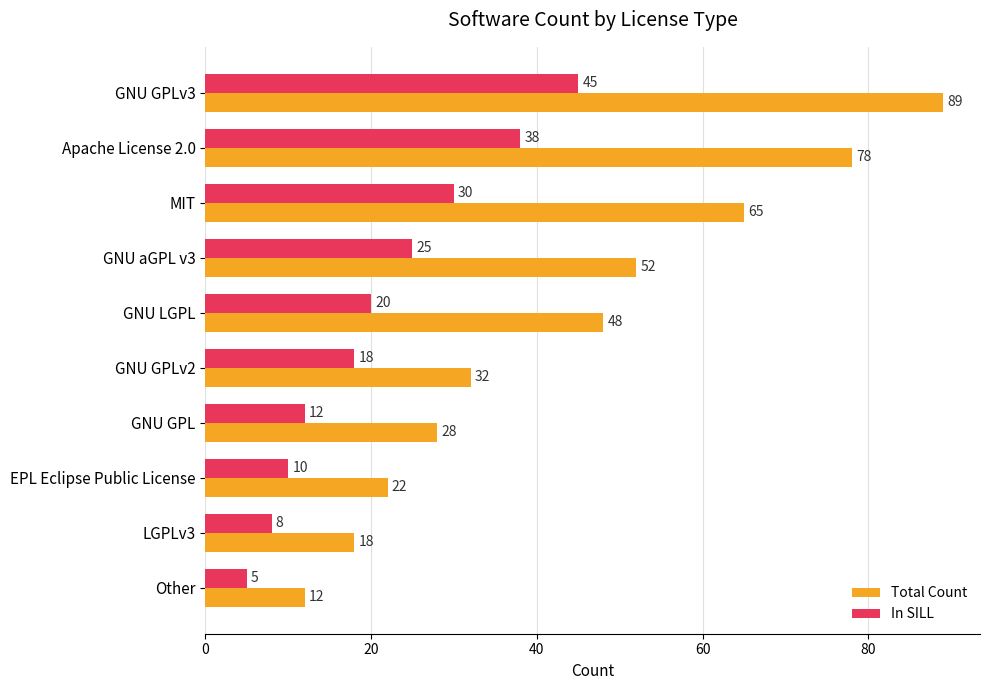

What is the difference between the highest and lowest values at GNU GPL?

16